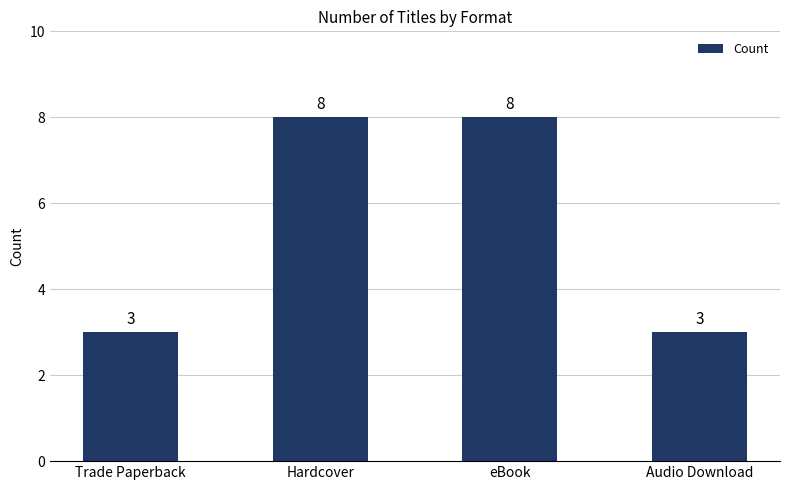

What is the label of the 4th bar from the left?

Audio Download